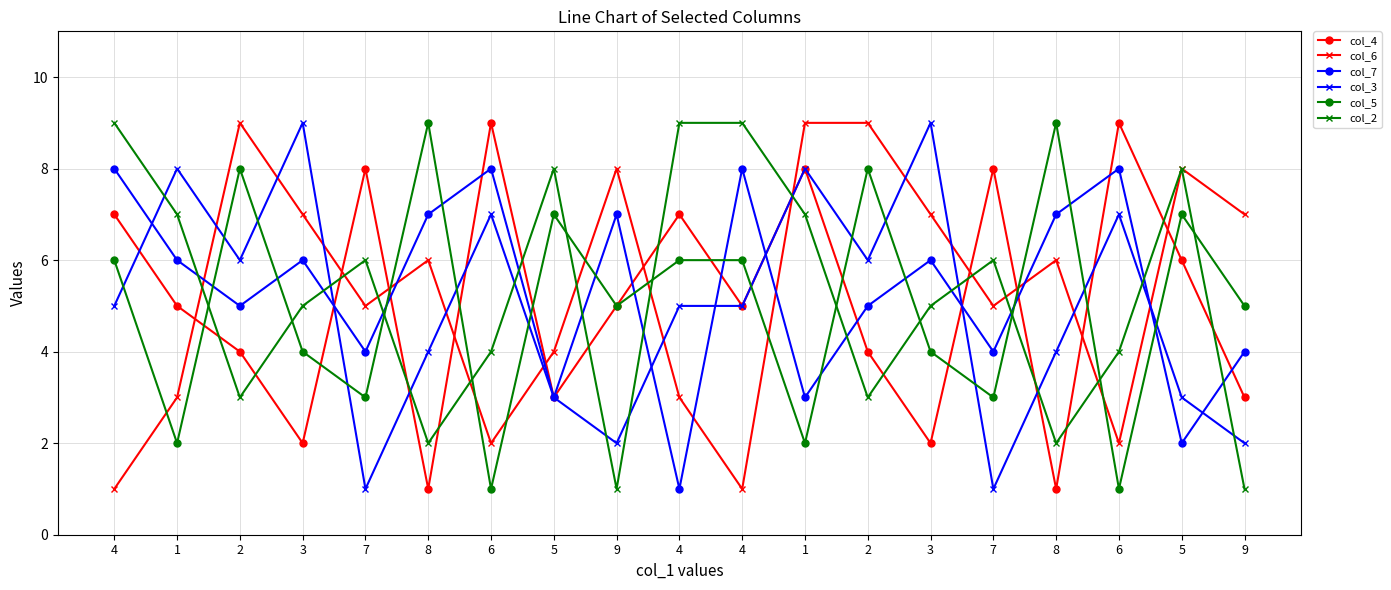

Between which two adjacent categories do col_5 and col_6 first intersect?

4 and 1